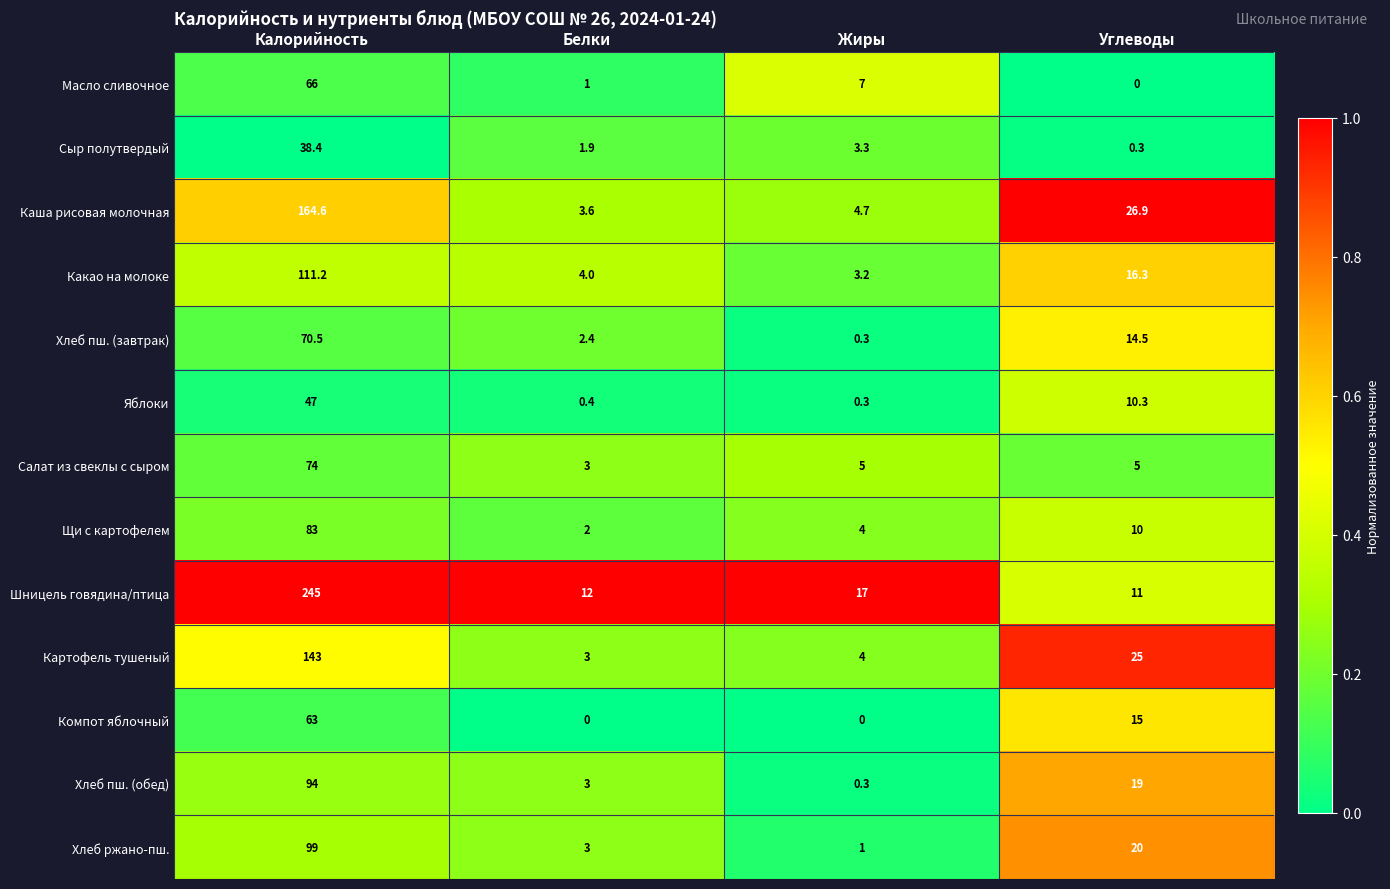

The Сыр полутвердый series shows 0.3 at Углеводы. True or false?

True